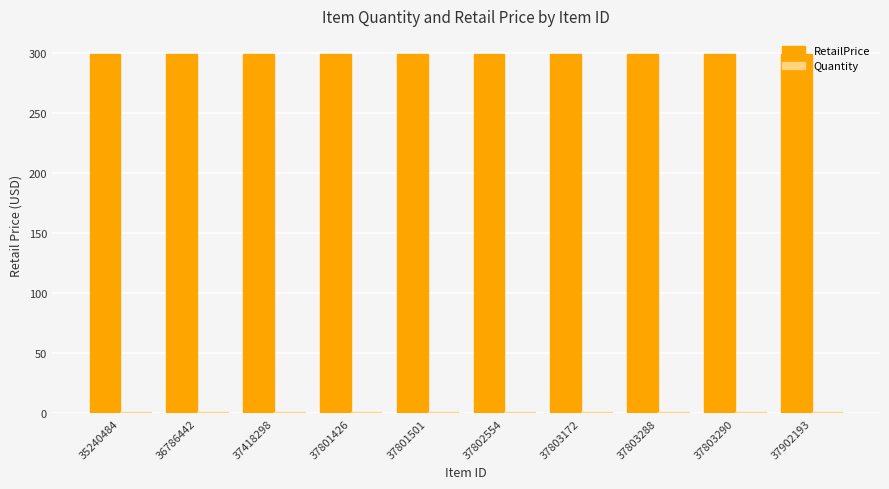

The value of RetailPrice at 35240484 is 299. True or false?

True